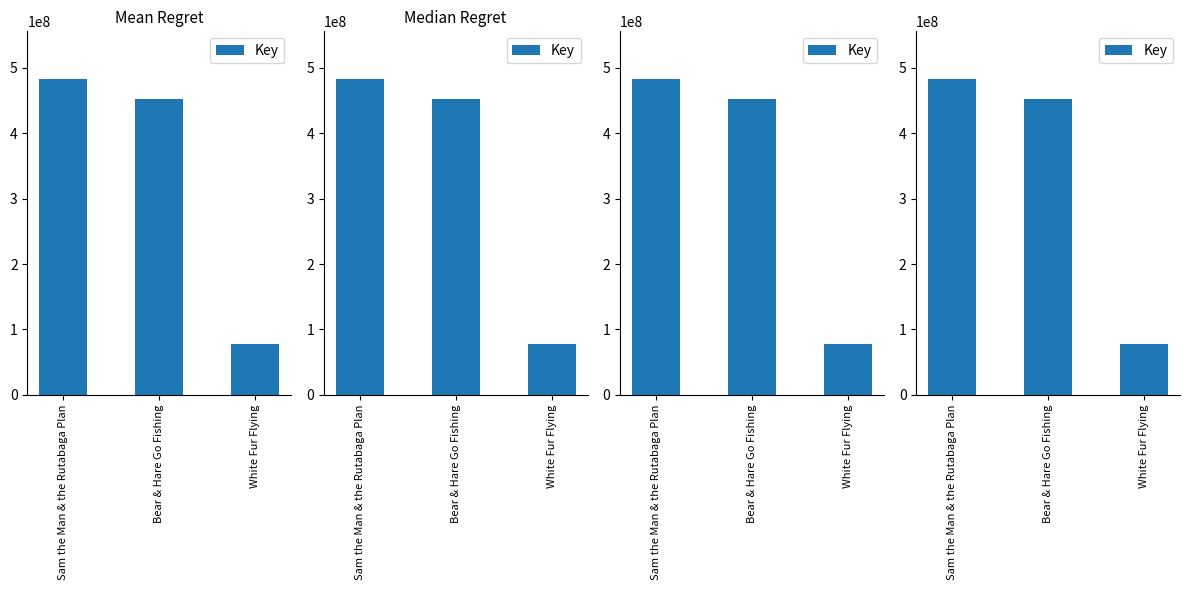

What is the ratio of the value at Bear & Hare Go Fishing to the value at Sam the Man & the Rutabaga Plan?

0.9